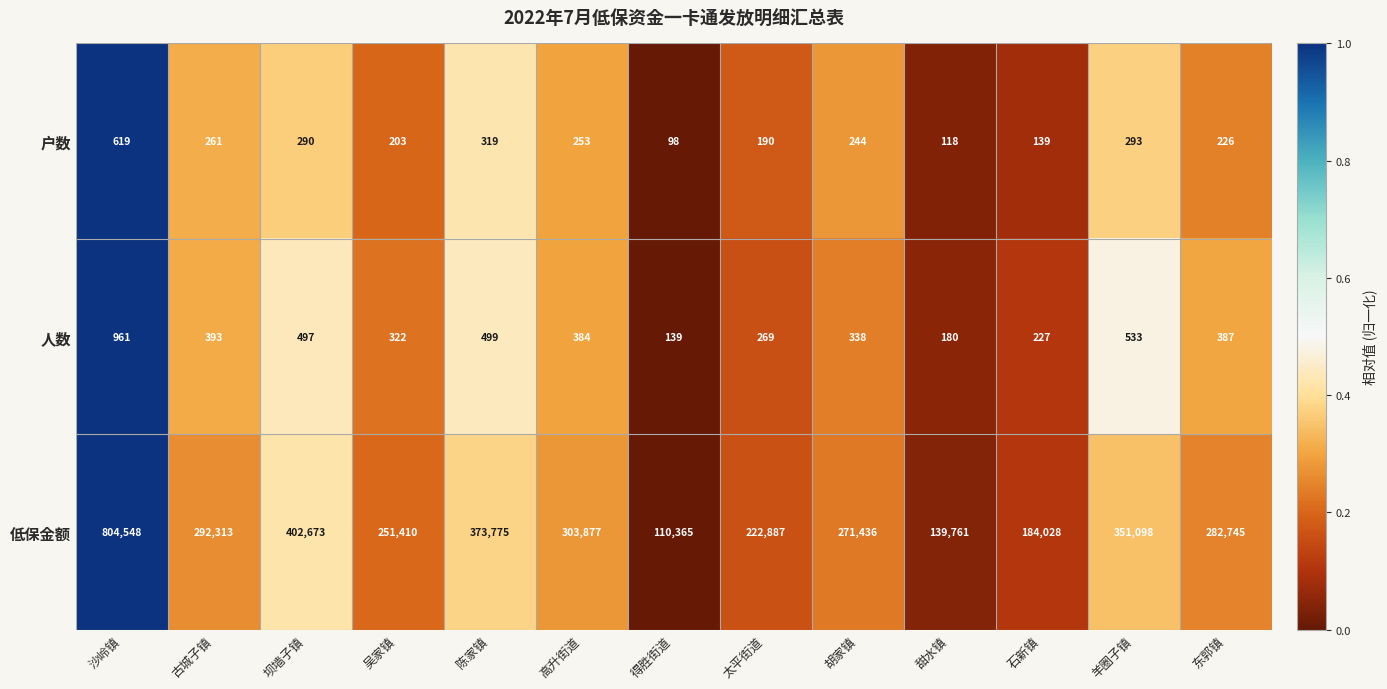

Which series has the widest spread of values?

低保金额